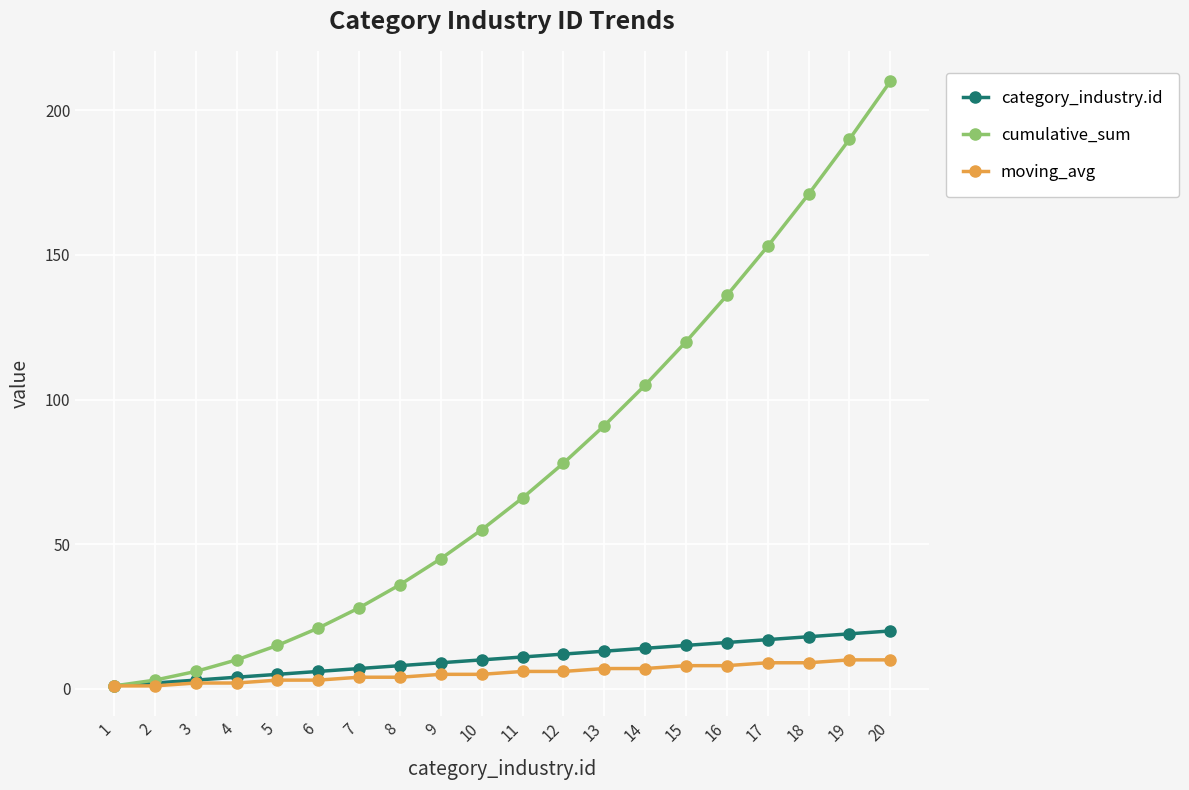

Which series has the widest spread of values?

cumulative_sum